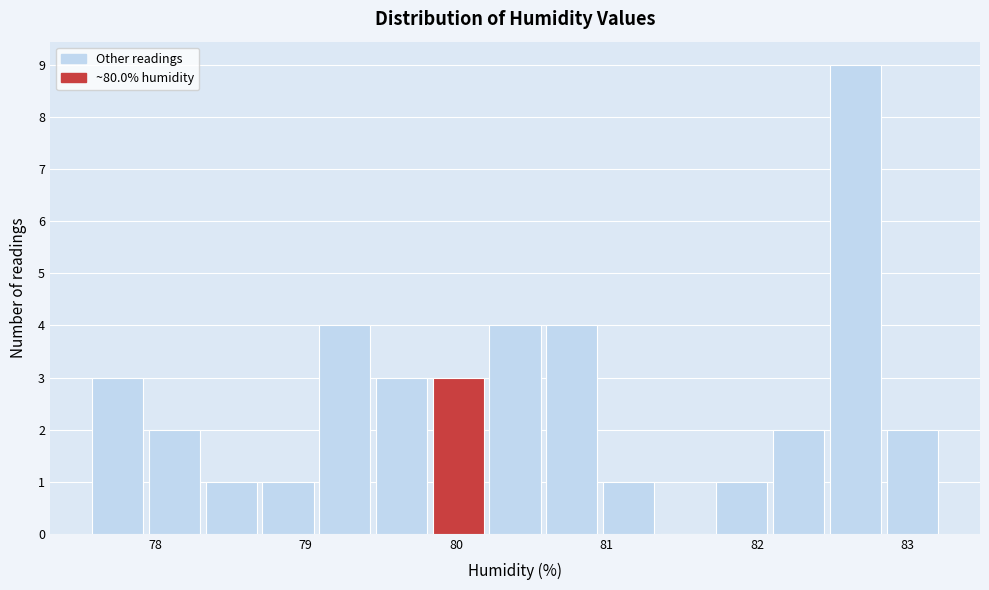

Read against the x-axis, roughly where is the centre of the tallest bar?

82.7